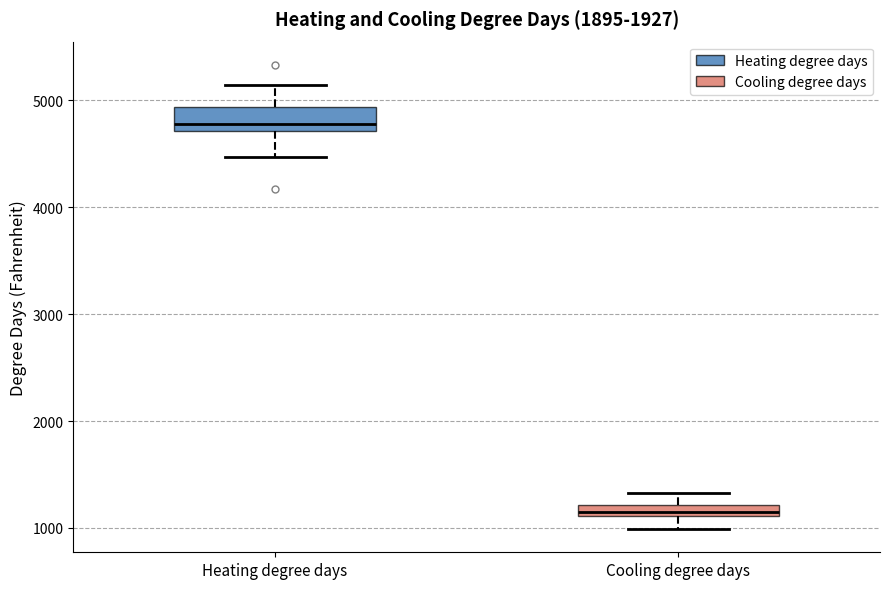

Where is the lower edge of the box for Heating degree days on the y-axis? The values are not printed on the chart, so give them approximately, as read against the axis.

4700